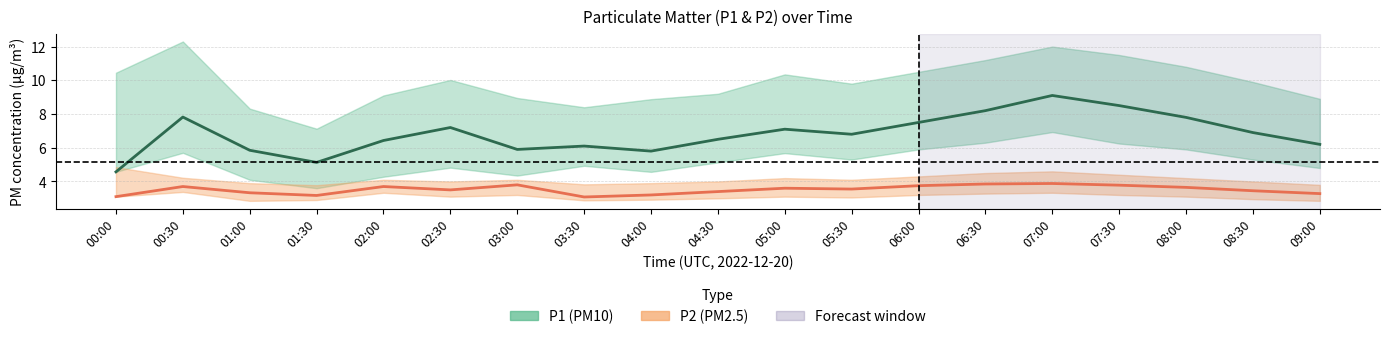

How many data points in P2_upper are less than 4?

5